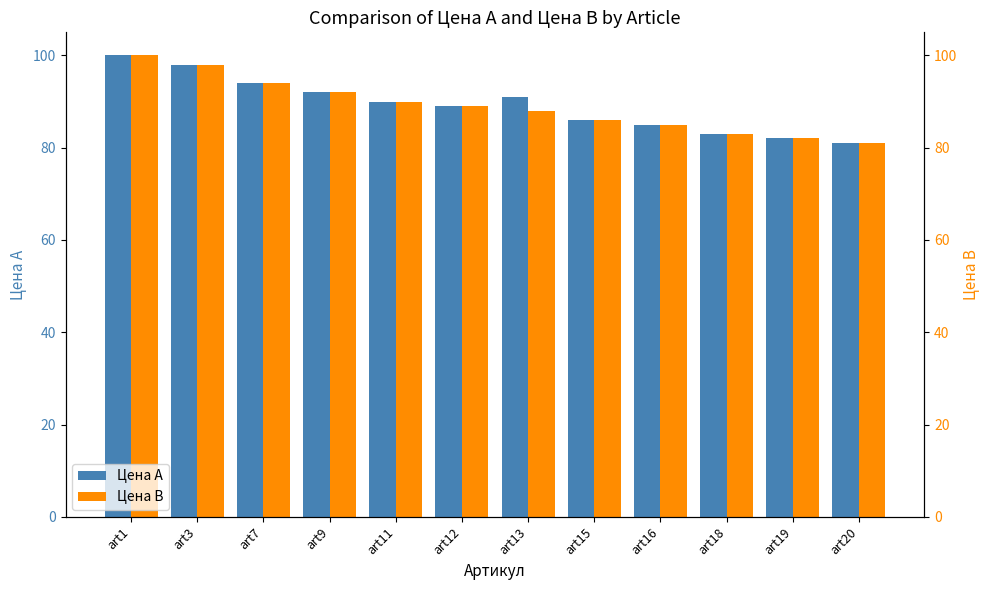

Read the Цена А value at art16, to the nearest 5.

85